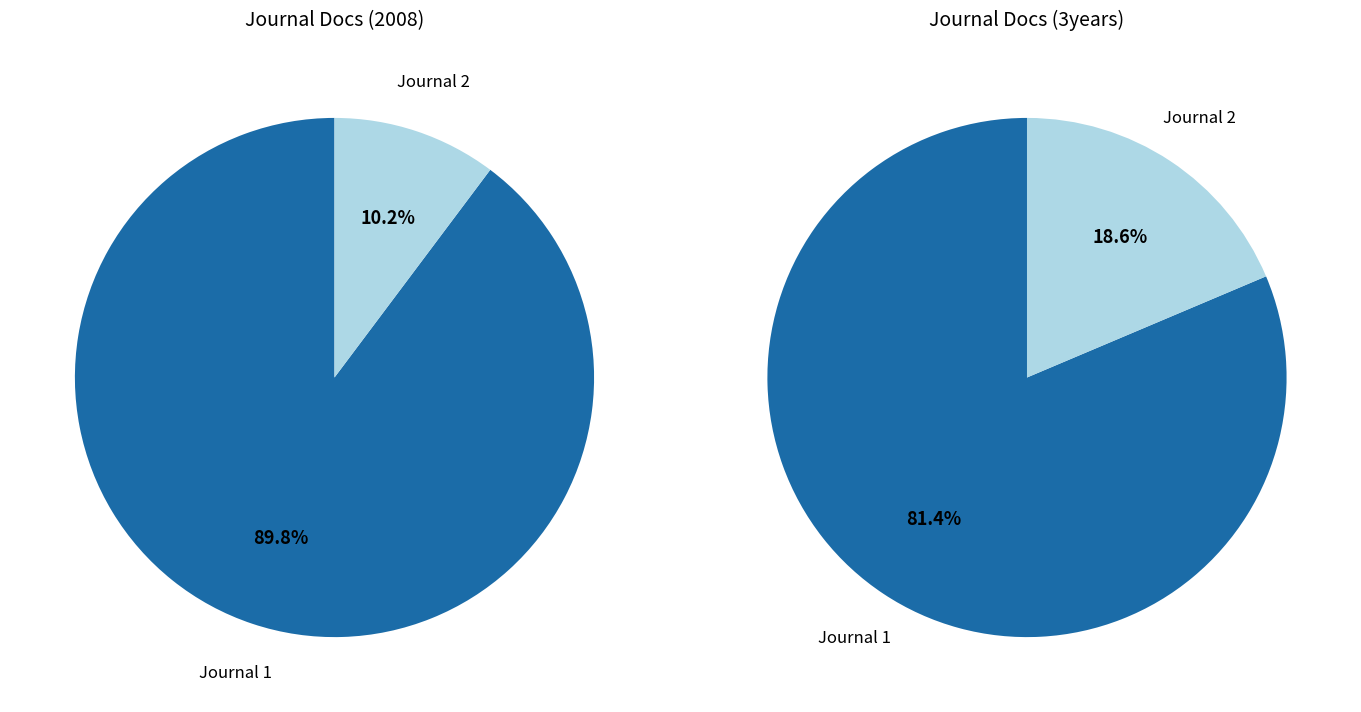

The Scandinavian Journal of Disability Research slice represents 23% of the pie. True or false?

False